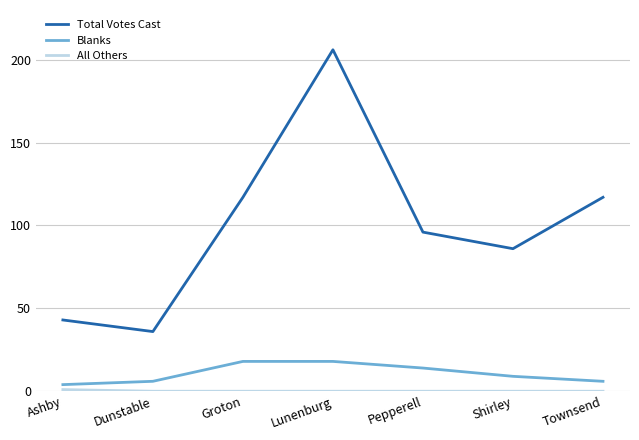

Is it true that Total Votes Cast equals 206 at Lunenburg?

True